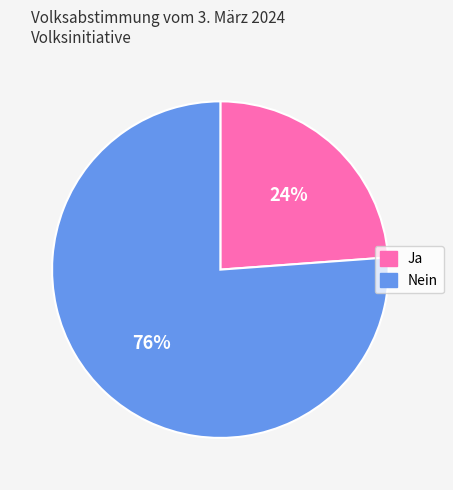

Is it true that Ja is 19% of the pie?

False